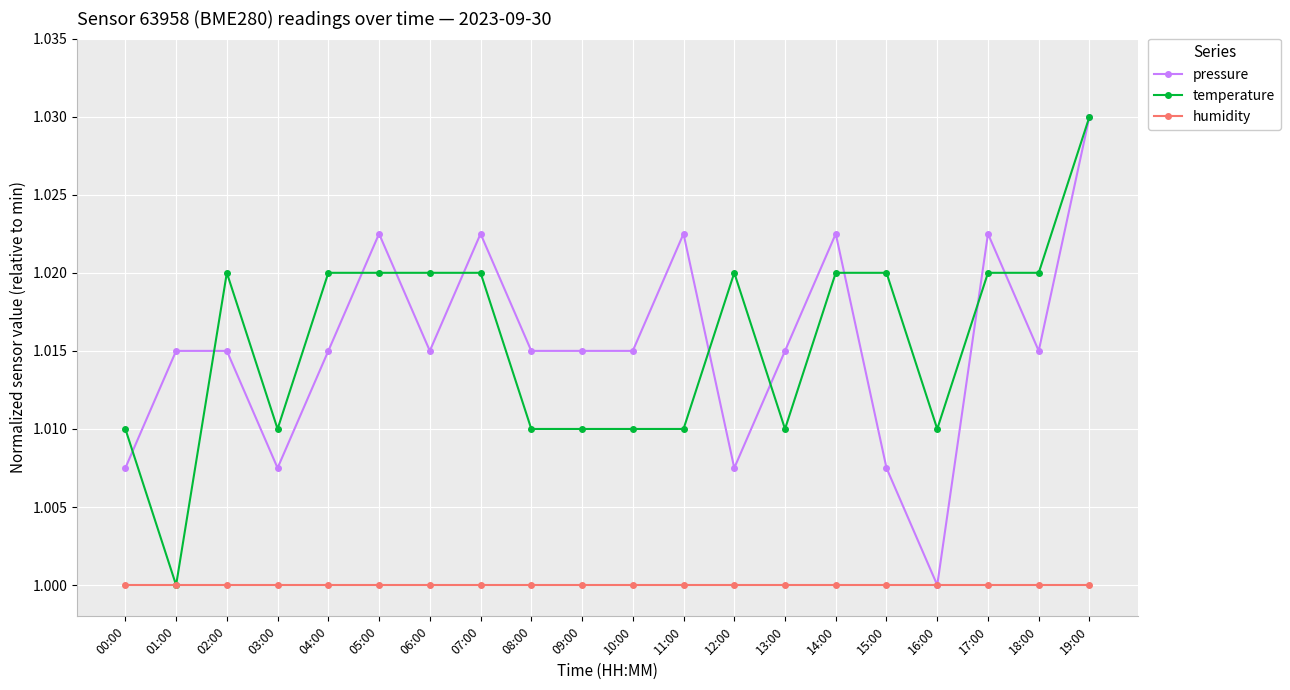

The value of temperature at 14:00 is 1.0. True or false?

True